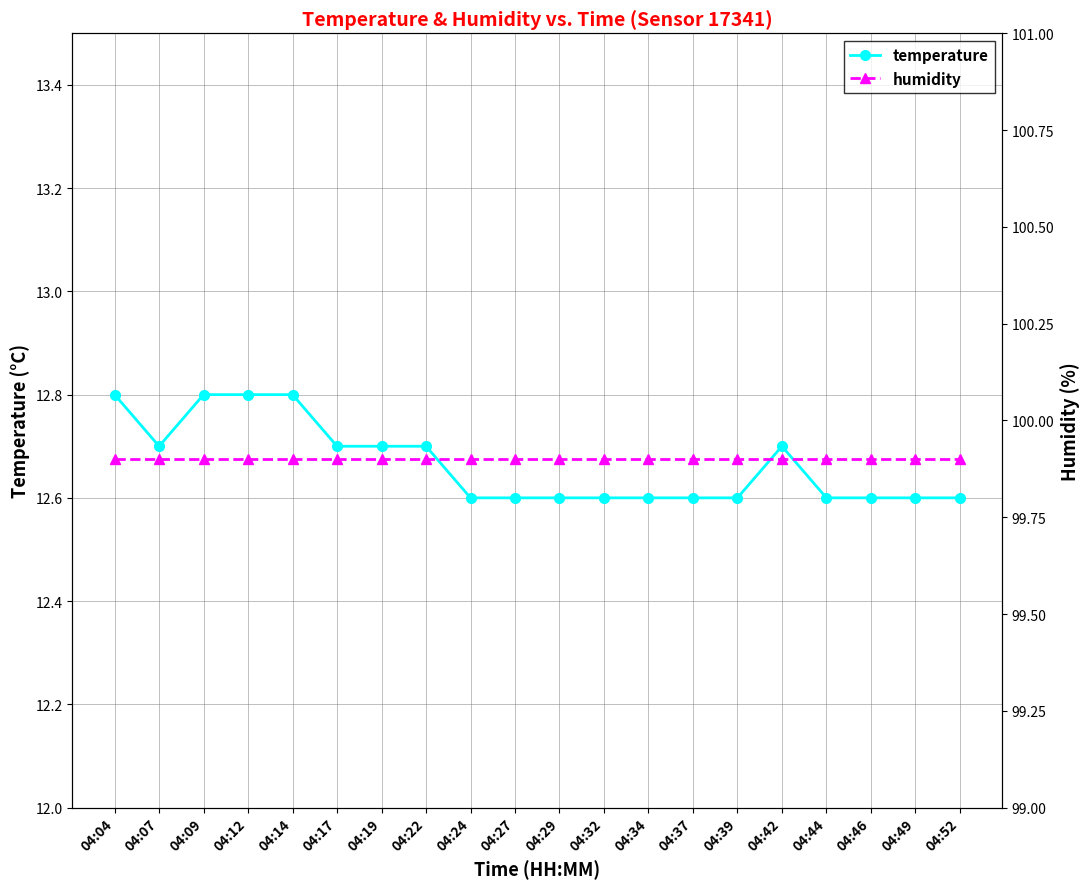

What is the sum of all humidity values?

1998.0